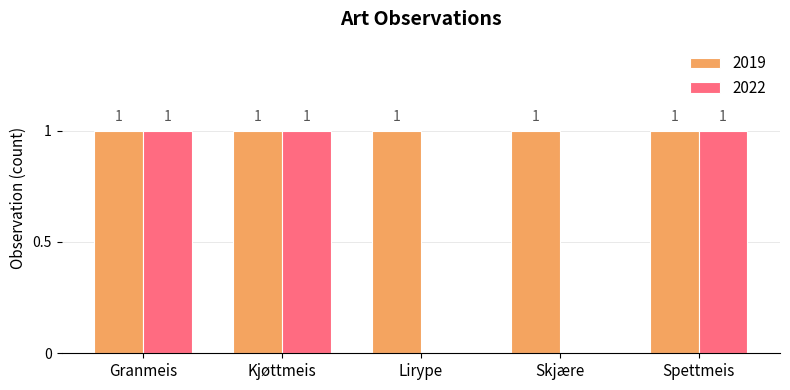

Is it true that 2022 equals 0 at Spettmeis?

False